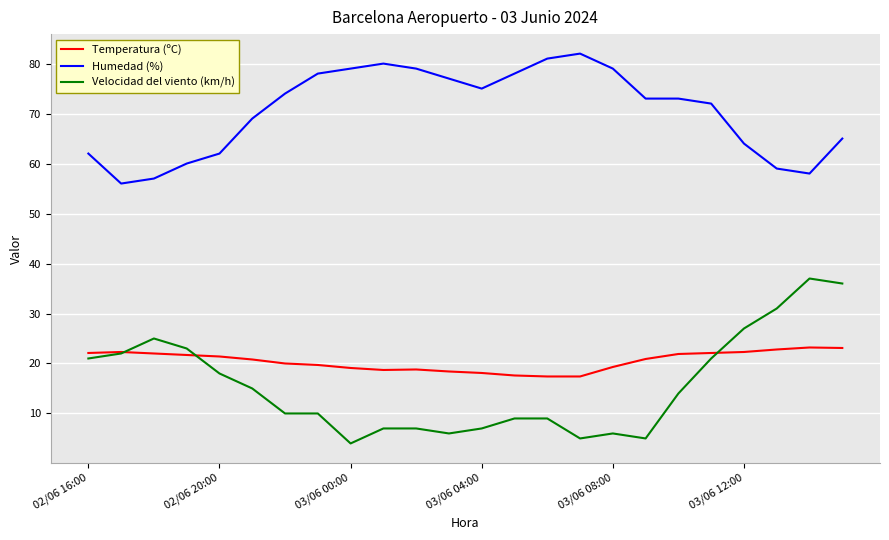

True or false: Humedad (%) and Velocidad del viento (km/h) cross at least once.

False